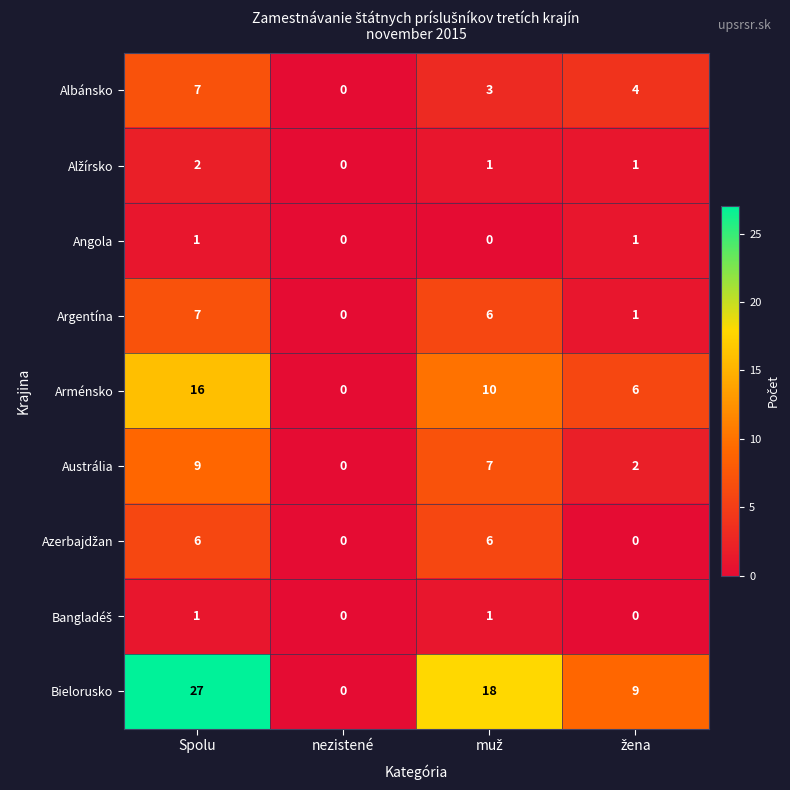

Count the Angola values in the range 0 to 1.

4